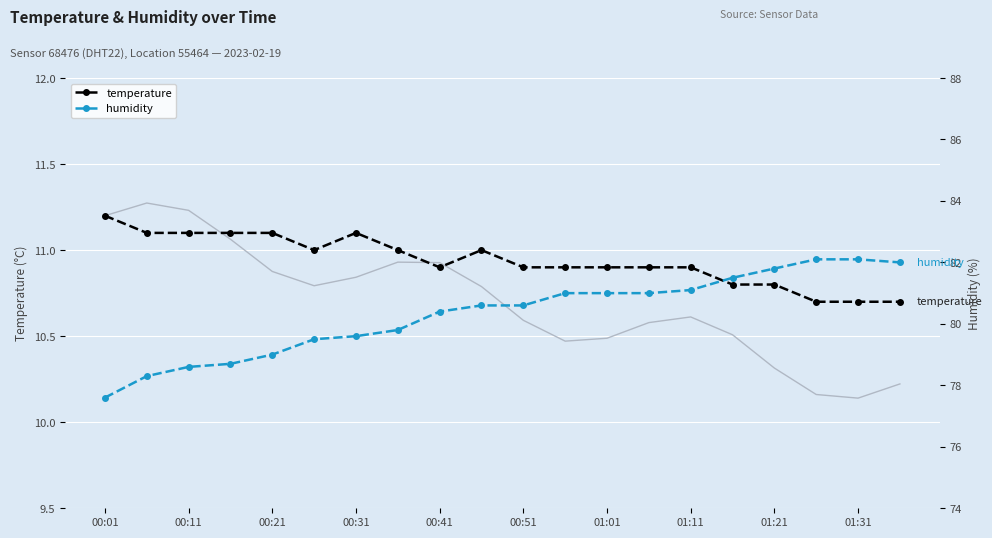

How many series are shown in this chart?

2